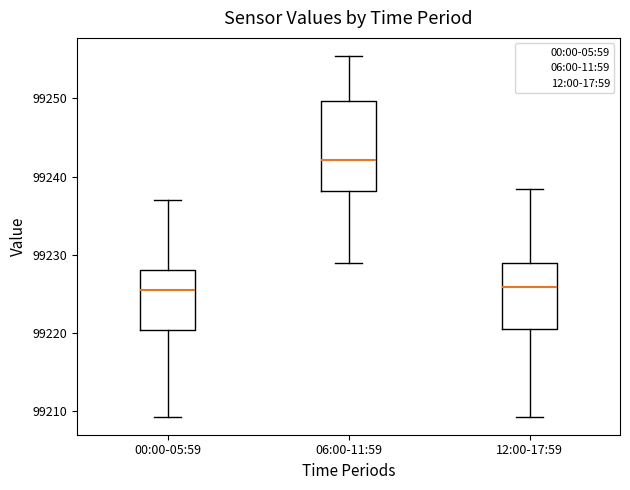

Where does the median line of the box for 12:00-17:59 sit on the y-axis? The values are not printed on the chart, so give them approximately, as read against the axis.

99226